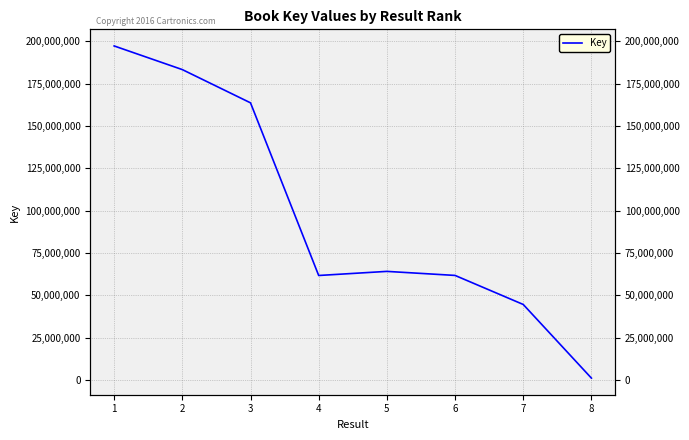

True or false: the data shows 64188090 at 5.

True